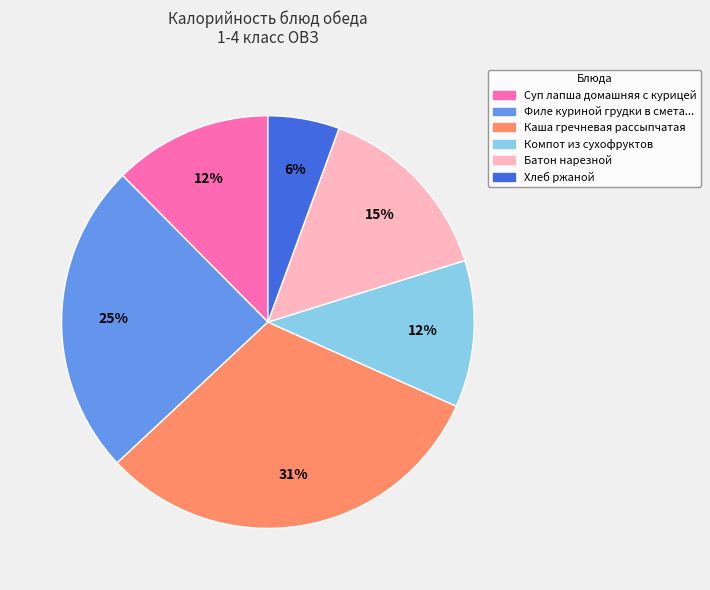

Does any single category account for the majority?

No